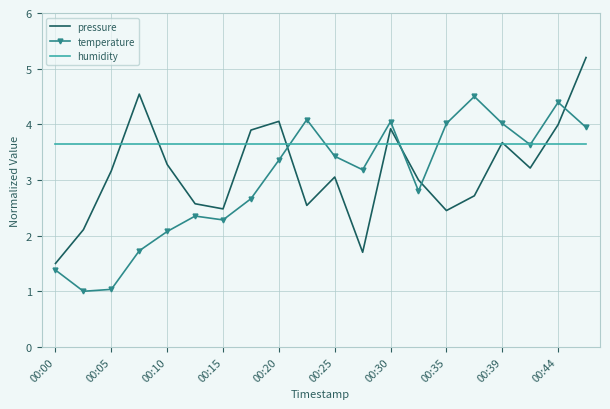

List the series in order of their peak value, highest first.

pressure, temperature, humidity